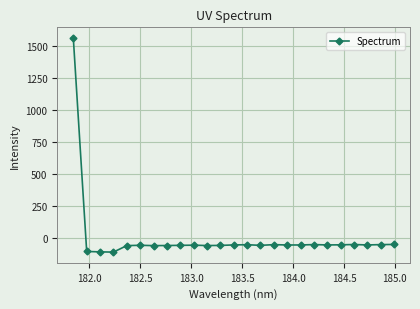

How many lines are shown in the chart?

1